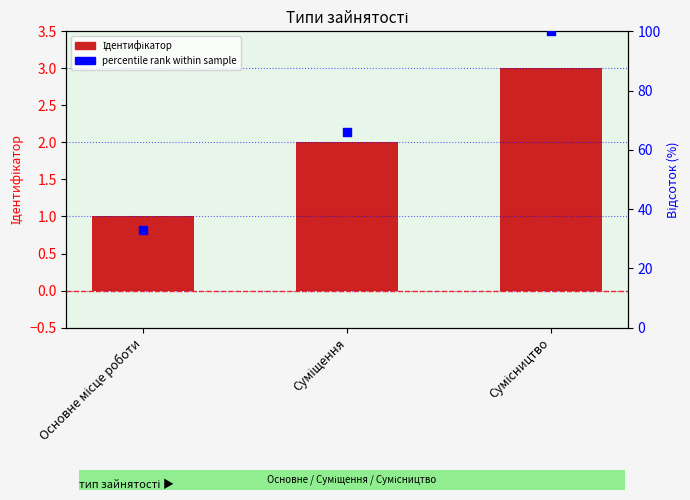

What is the total value across all series at Сумісництво?

103